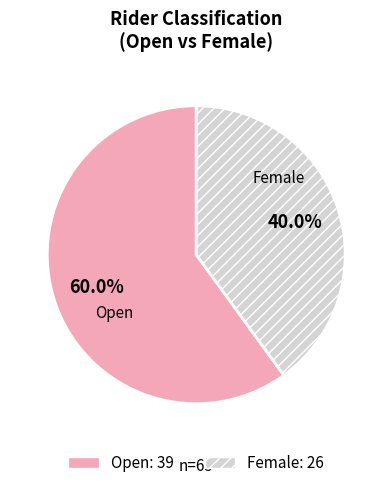

To the nearest percent, what portion does Open represent?

60%